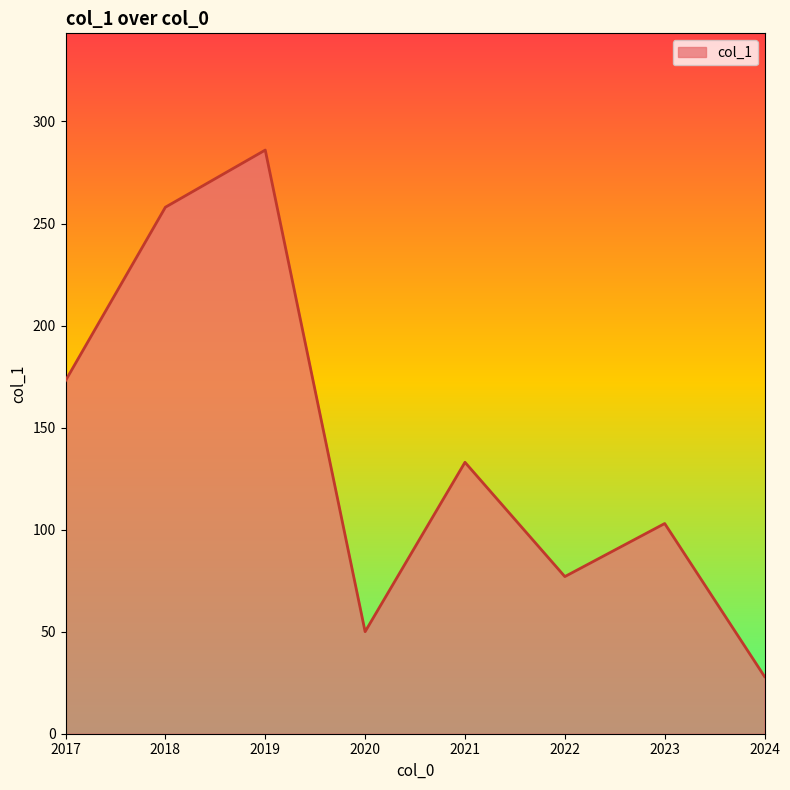

What is the difference between the maximum and minimum values?

258